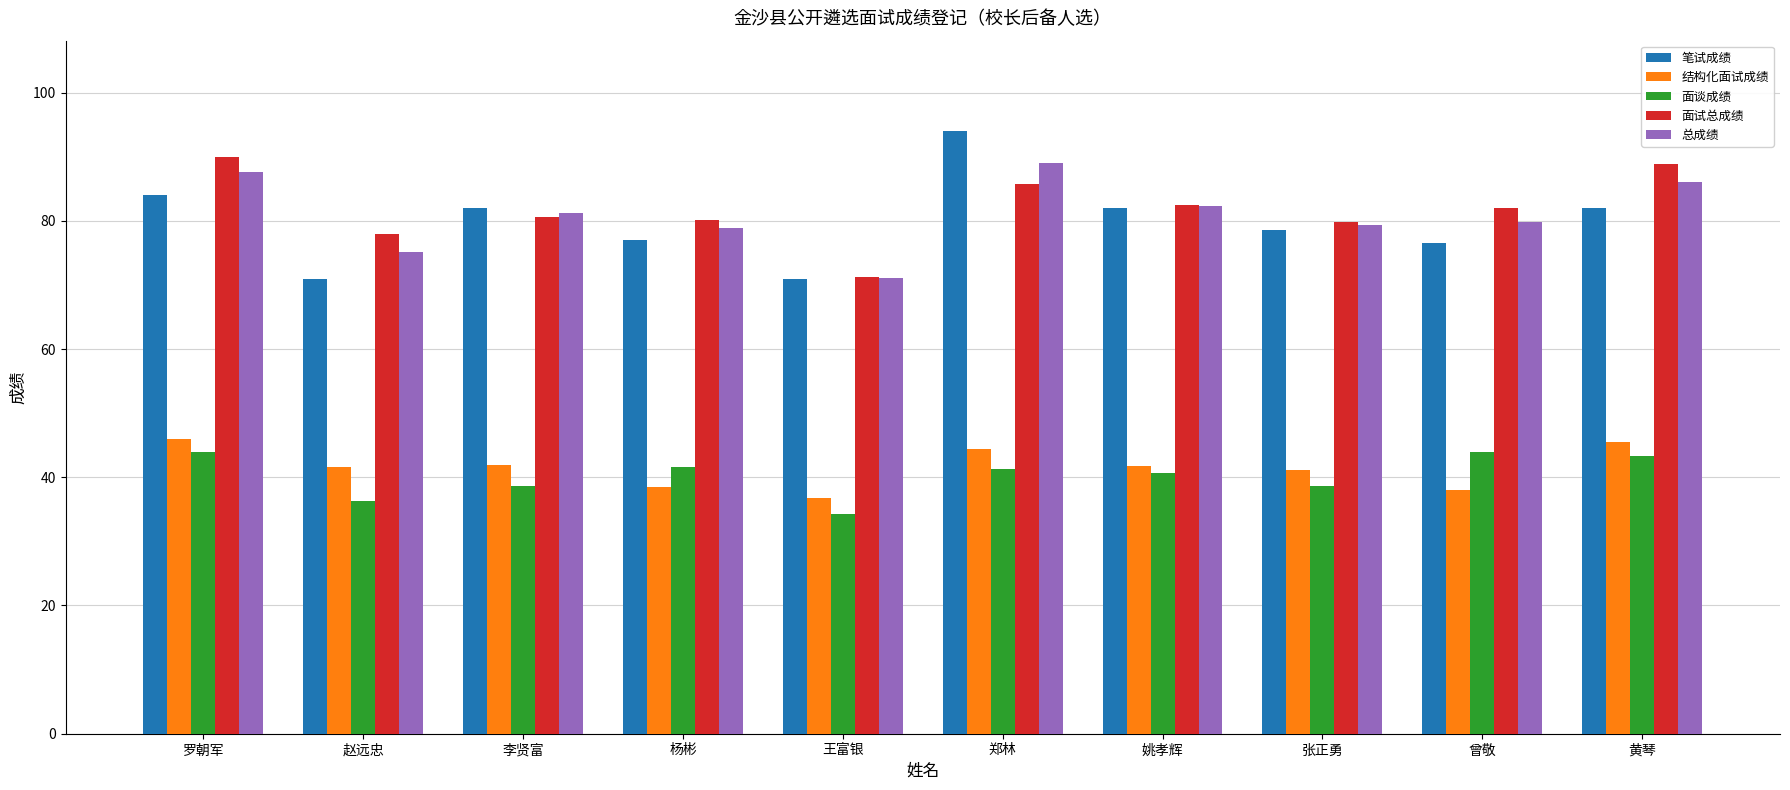

What is the difference between the second highest and second lowest values in the 面谈成绩 series?

7.7